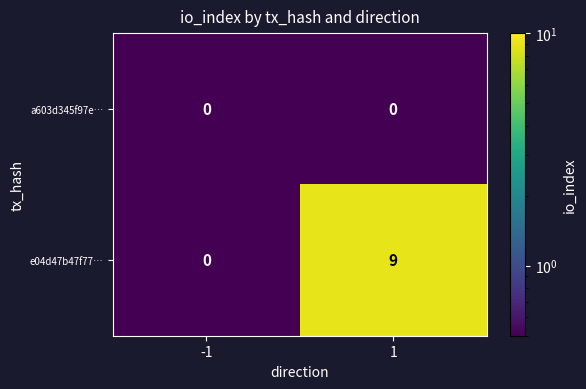

The a603d345f97e… series shows 0 at -1. True or false?

True